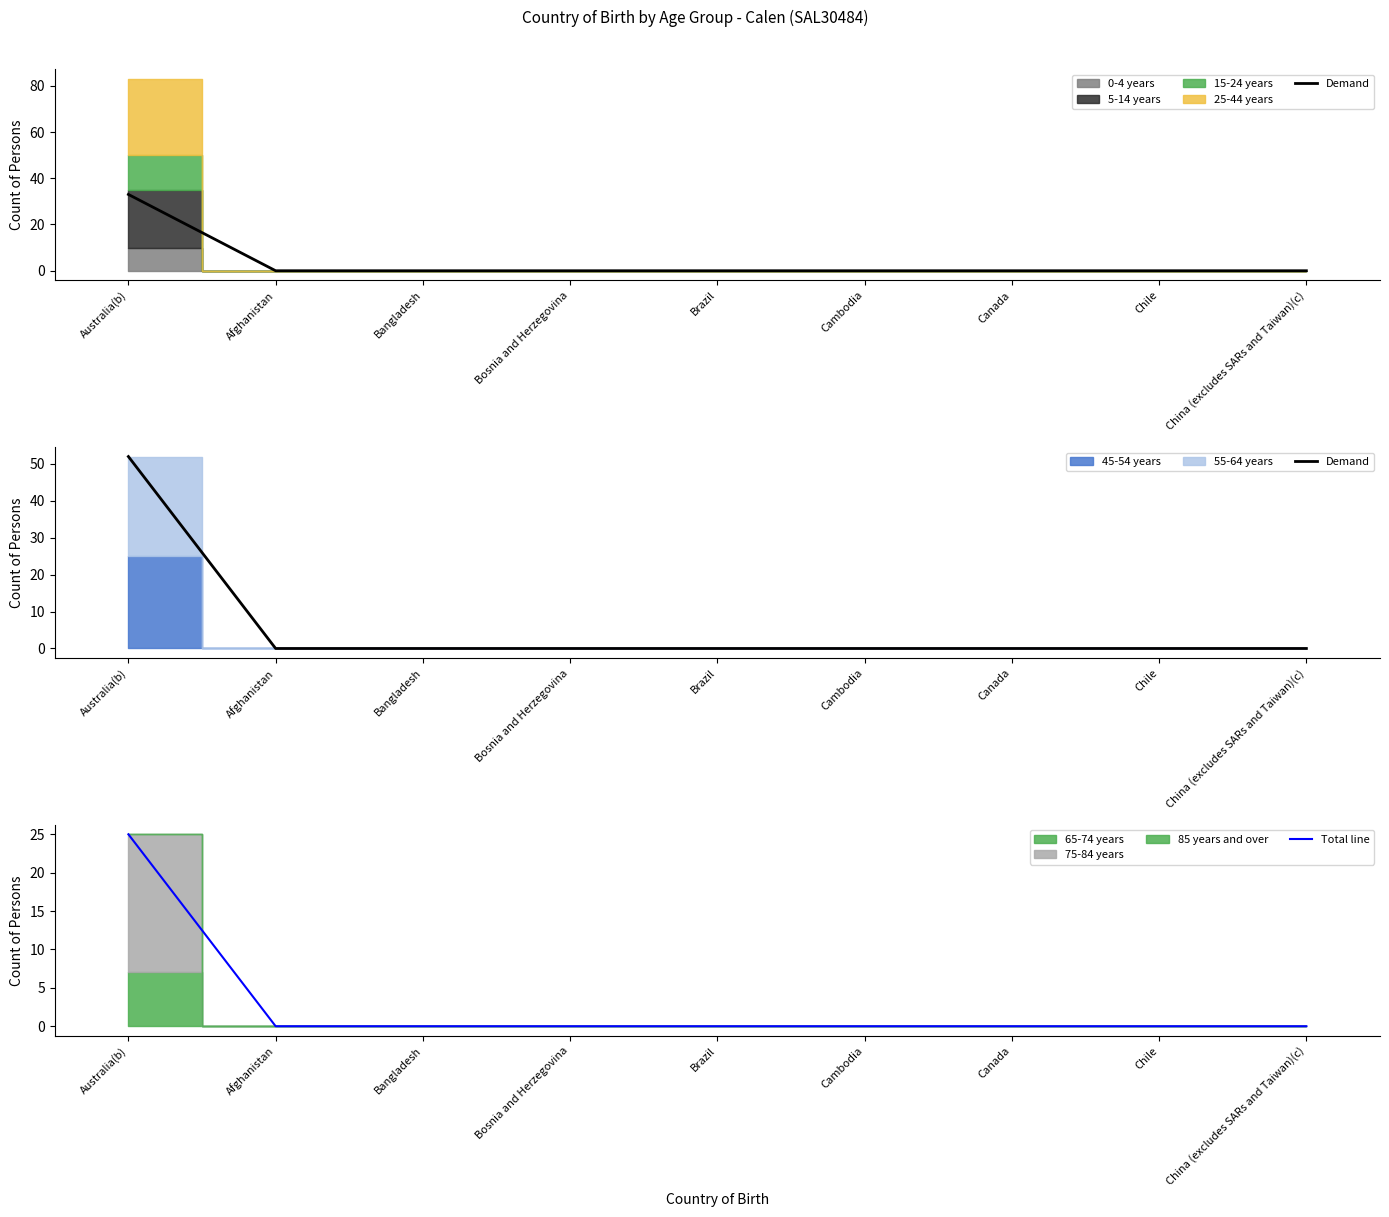

At how many categories does at least one series exceed 36?

1